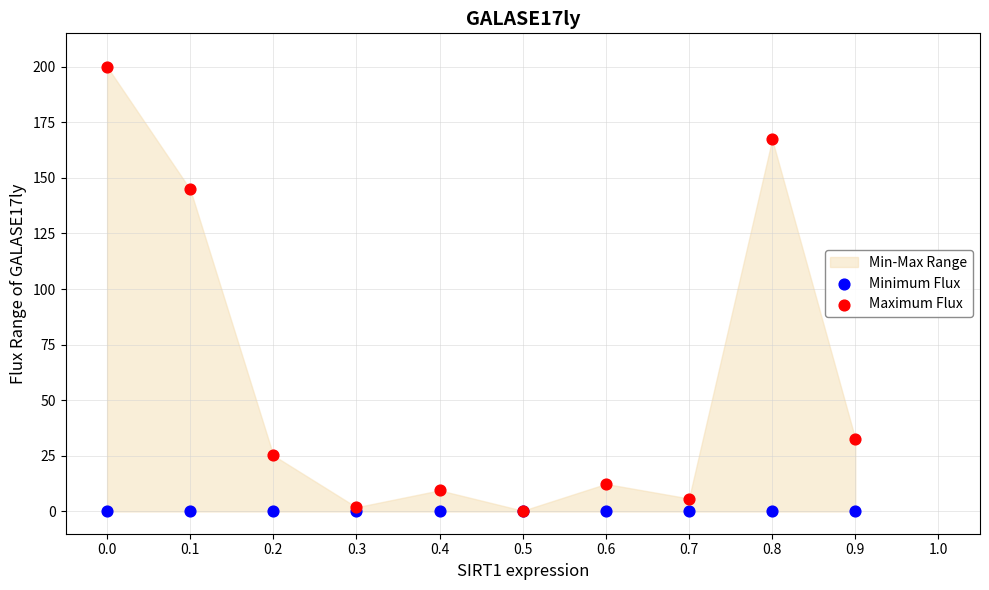

Across all series, what Y value is closest to 100?

144.8